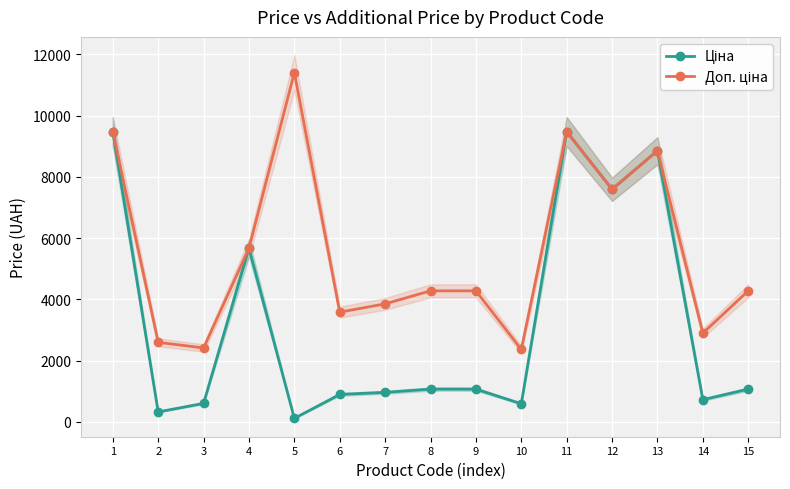

What is the average value of the Доп. ціна series?

5536.6